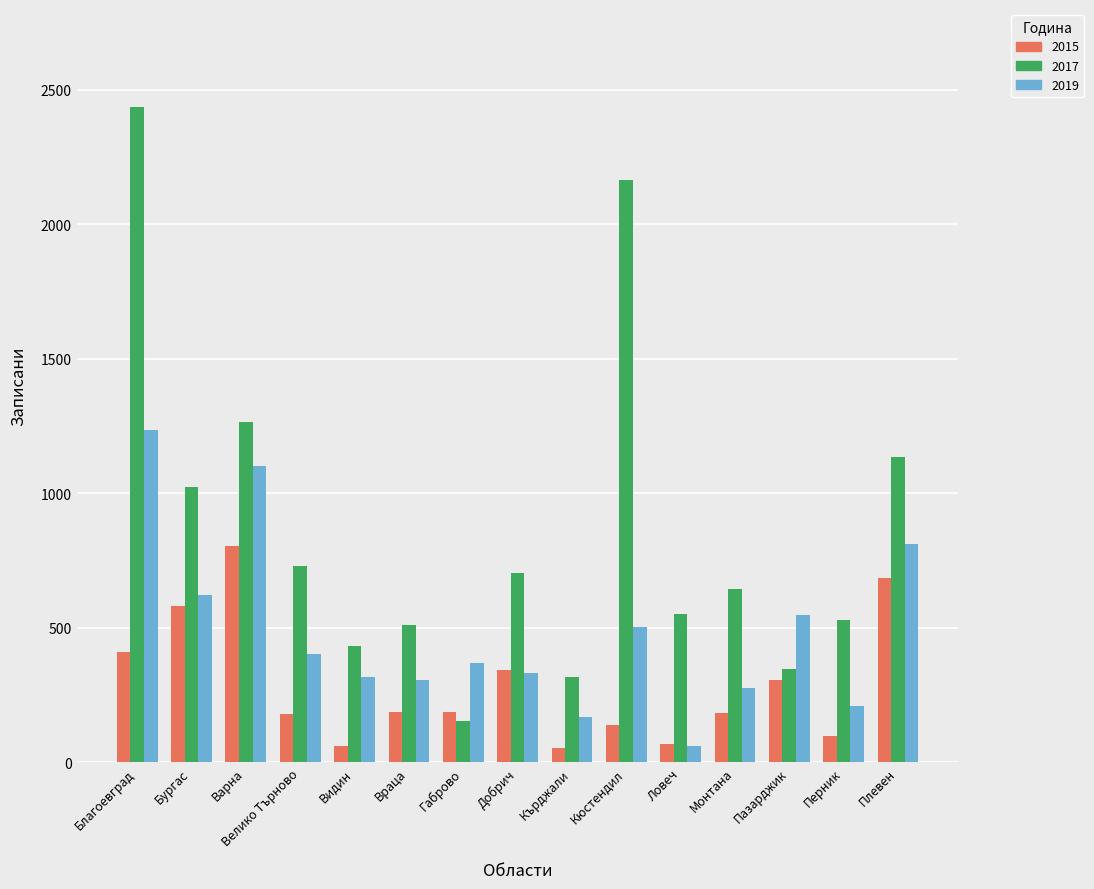

What is the total value across all series at Добрич?

1377